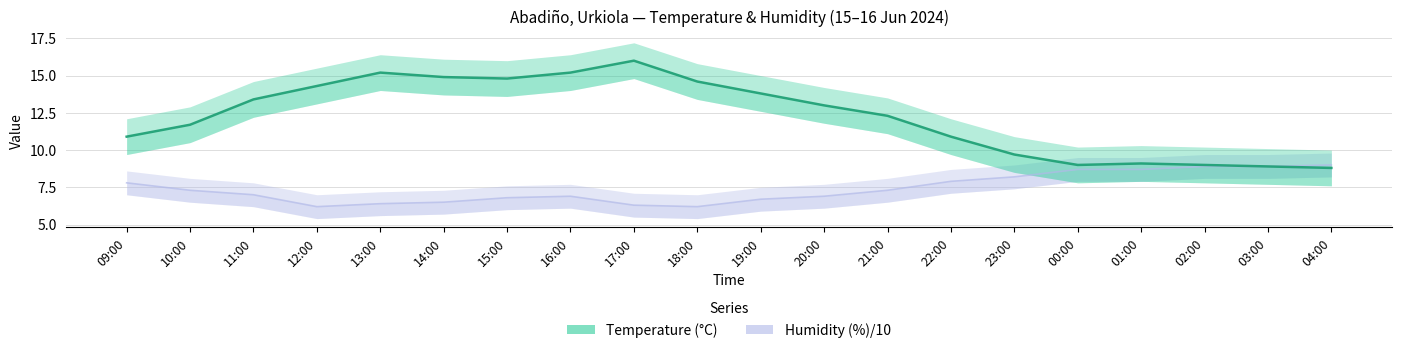

True or false: Temperature (°C) and Humidity (%)/10 intersect in this chart.

False